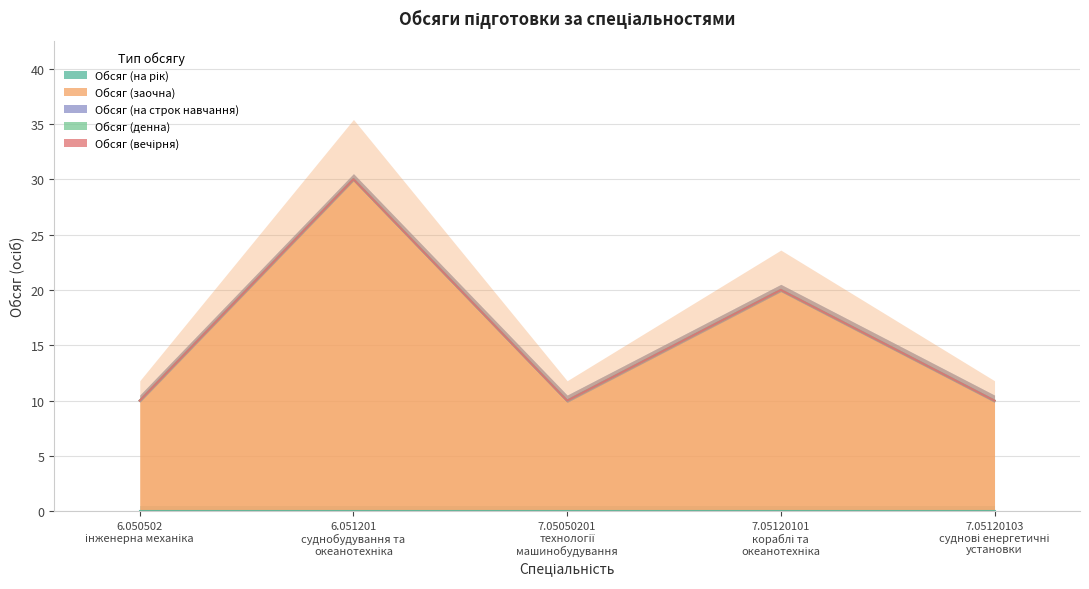

At how many categories does at least one series exceed 0?

5